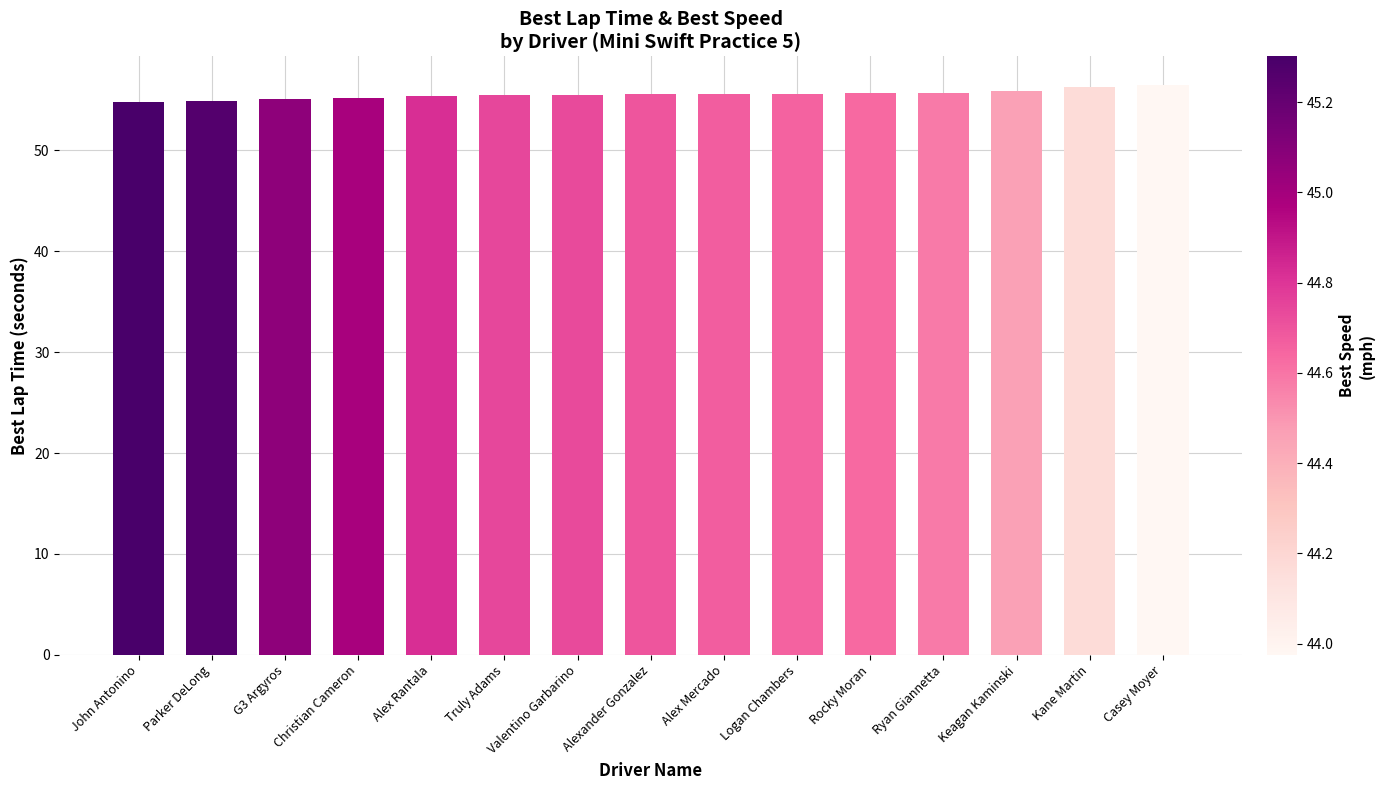

True or false: the data shows 32.0 at Rocky Moran.

False